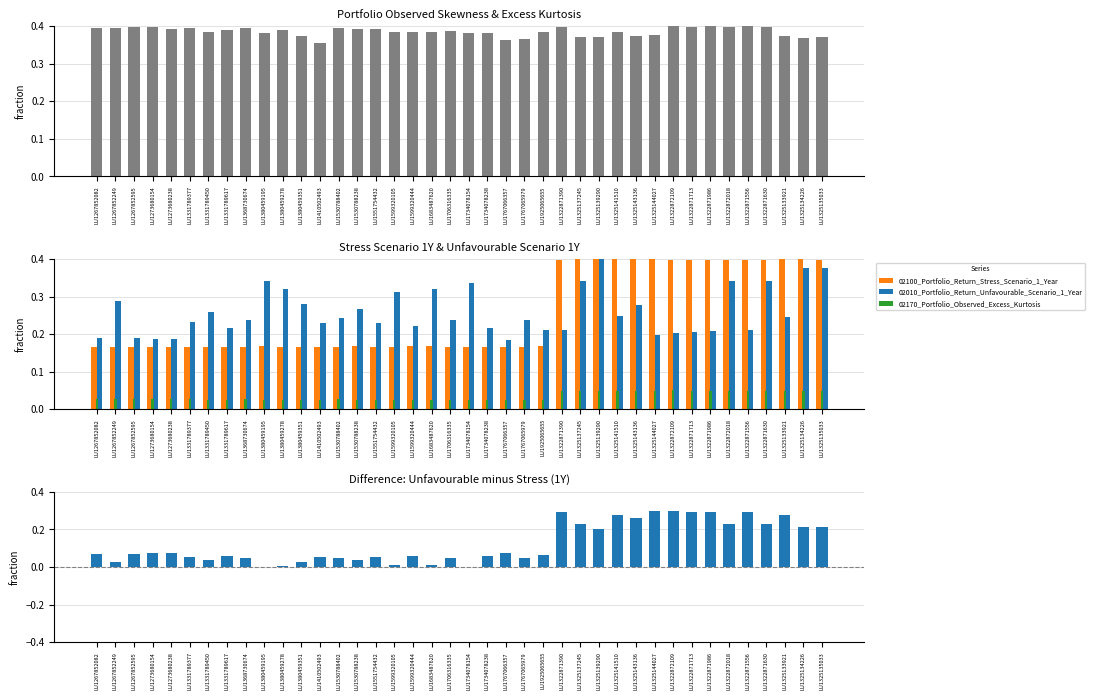

What is the maximum value shown in the chart?

0.4